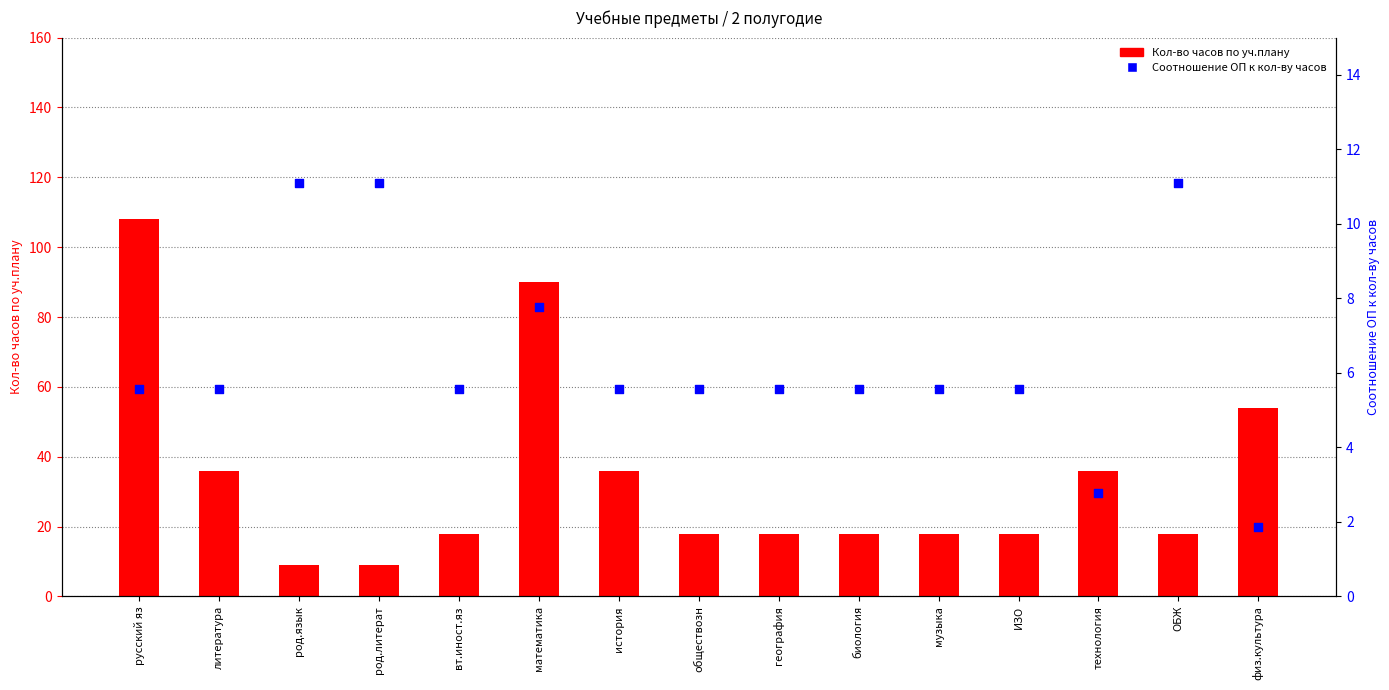

What are all the series names shown in the legend?

Кол-во часов по уч.плану, Соотношение ОП к кол-ву часов